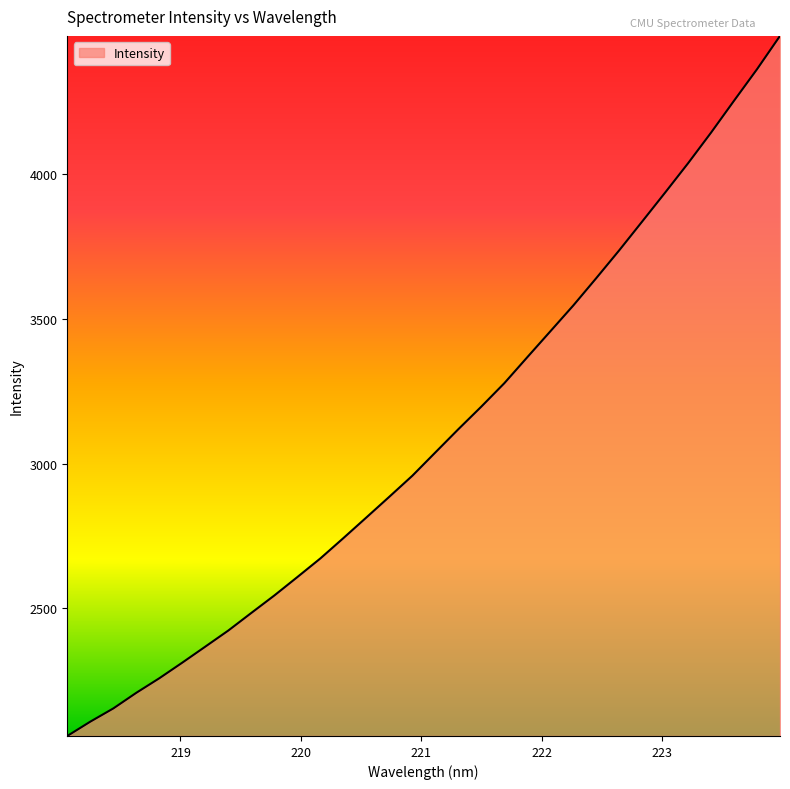

How many lines are shown in the chart?

1